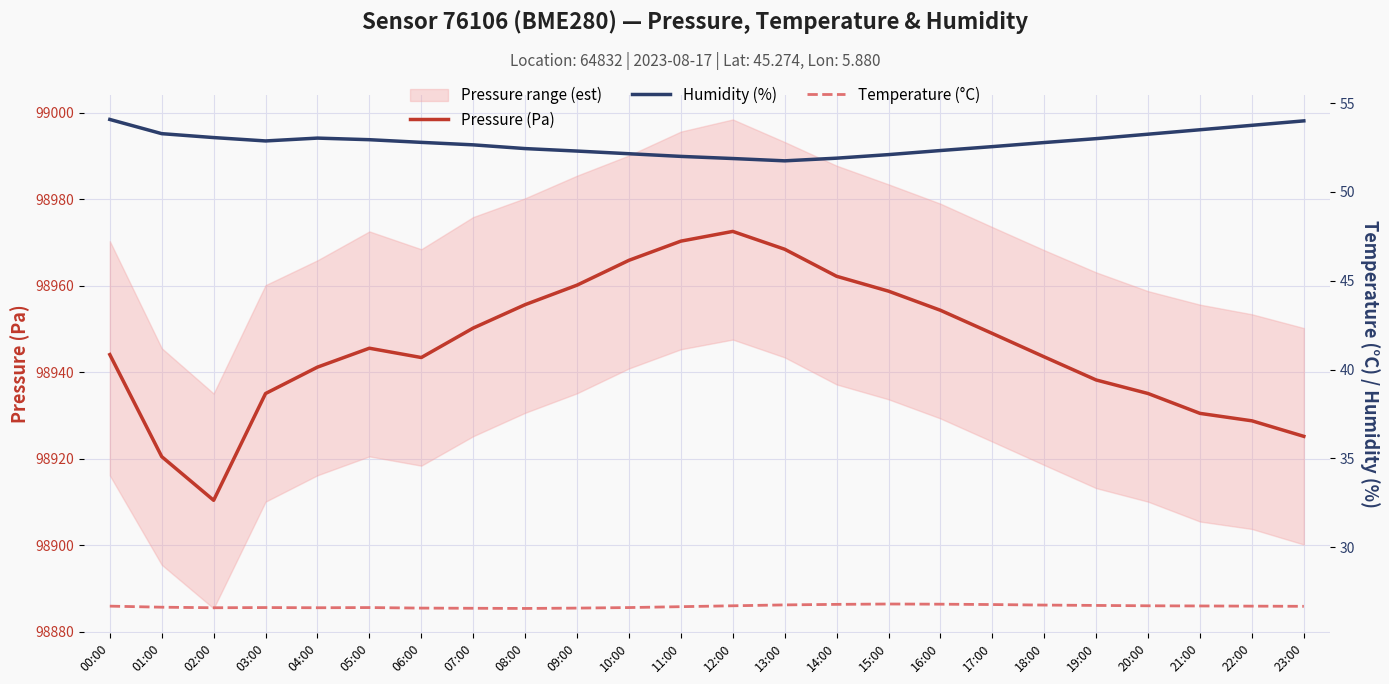

Is it true that Temperature (°C) equals 26.6 at 05:00?

True